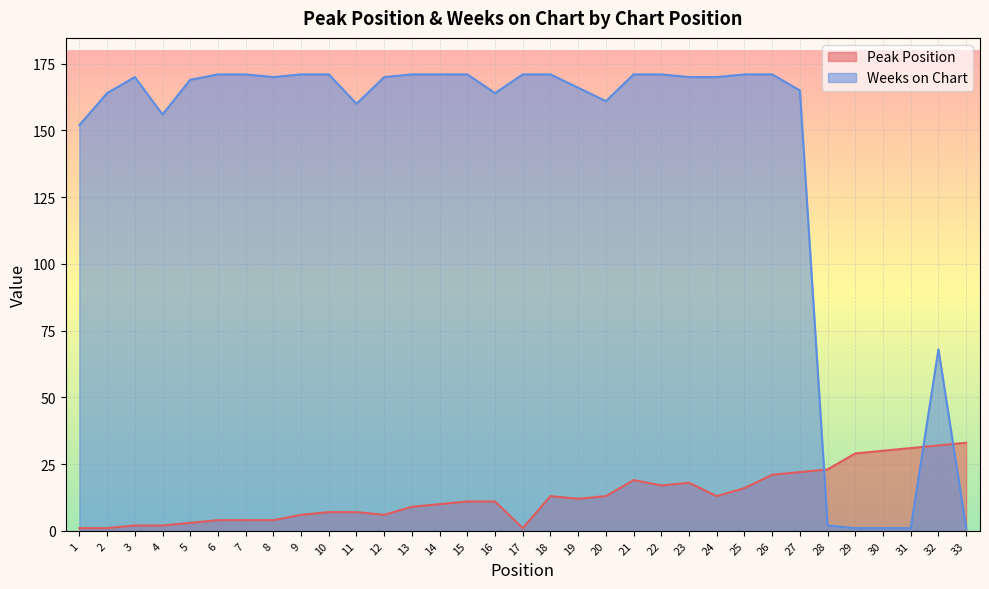

What value does the Weeks on Chart series have at 17, to the nearest 5?

170